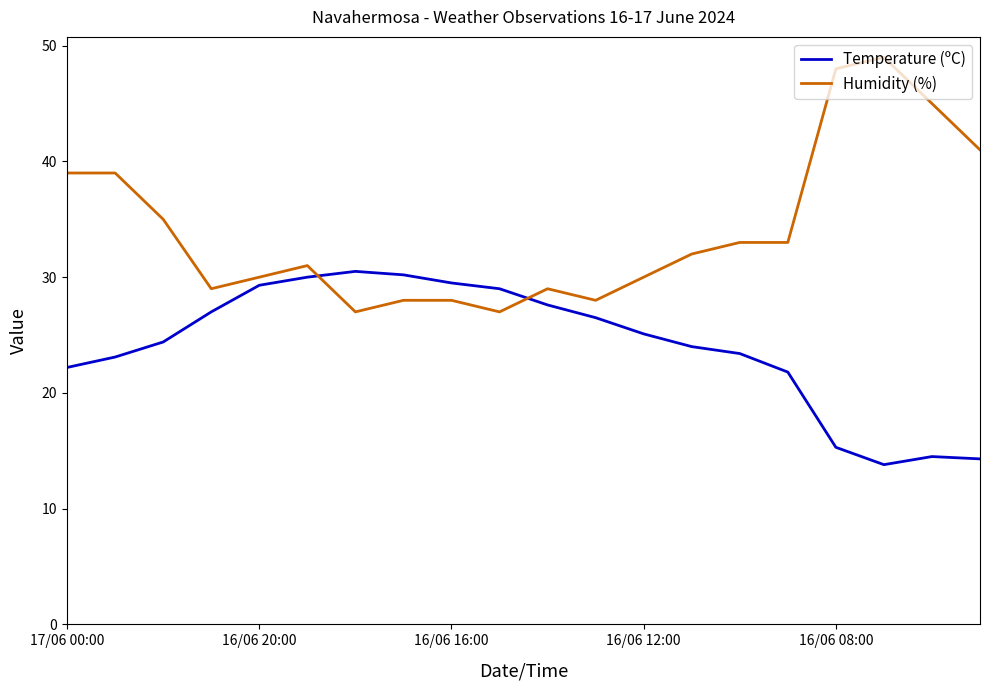

Which series has the largest range (max minus min)?

Humidity (%)